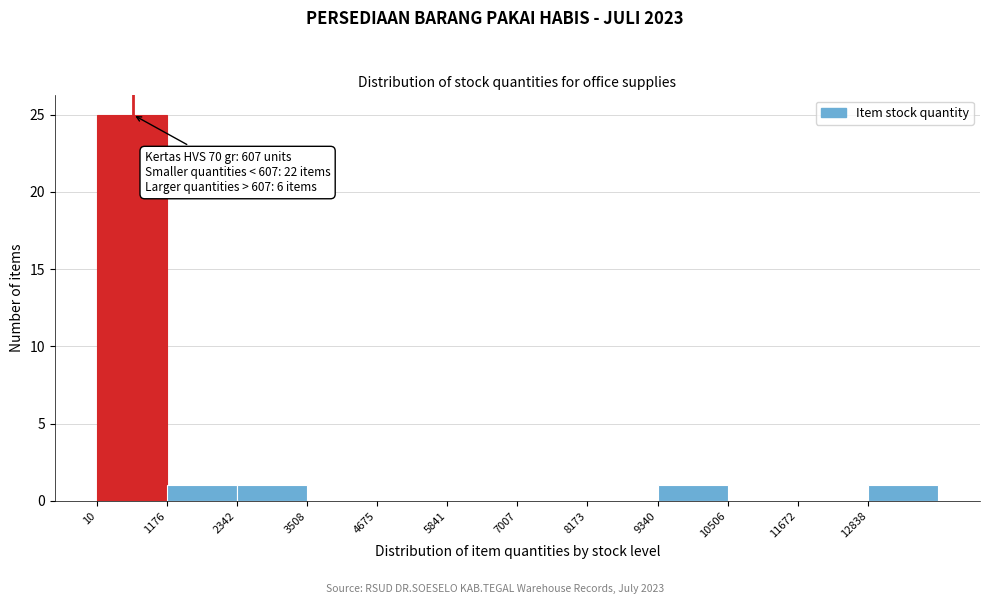

Over which range of the x-axis is the bar tallest?

0 to 1200